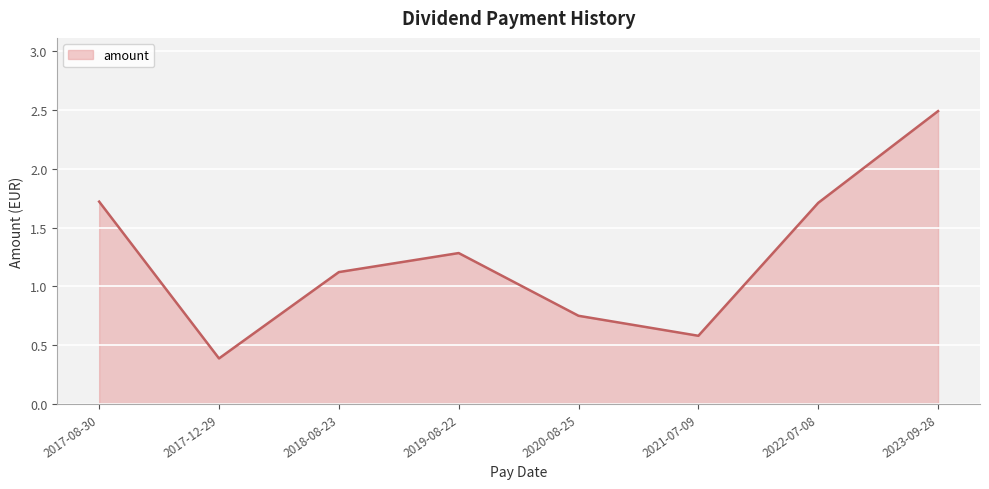

What is the sum of the values at 2017-08-30 and 2020-08-25?

2.5